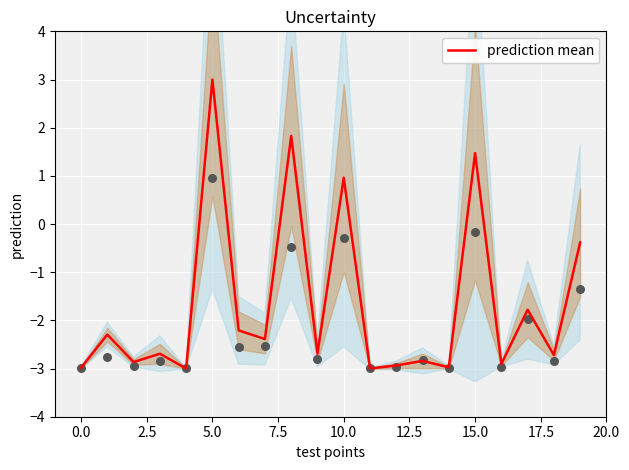

Which has a higher value, 18 or 10.0?

10.0